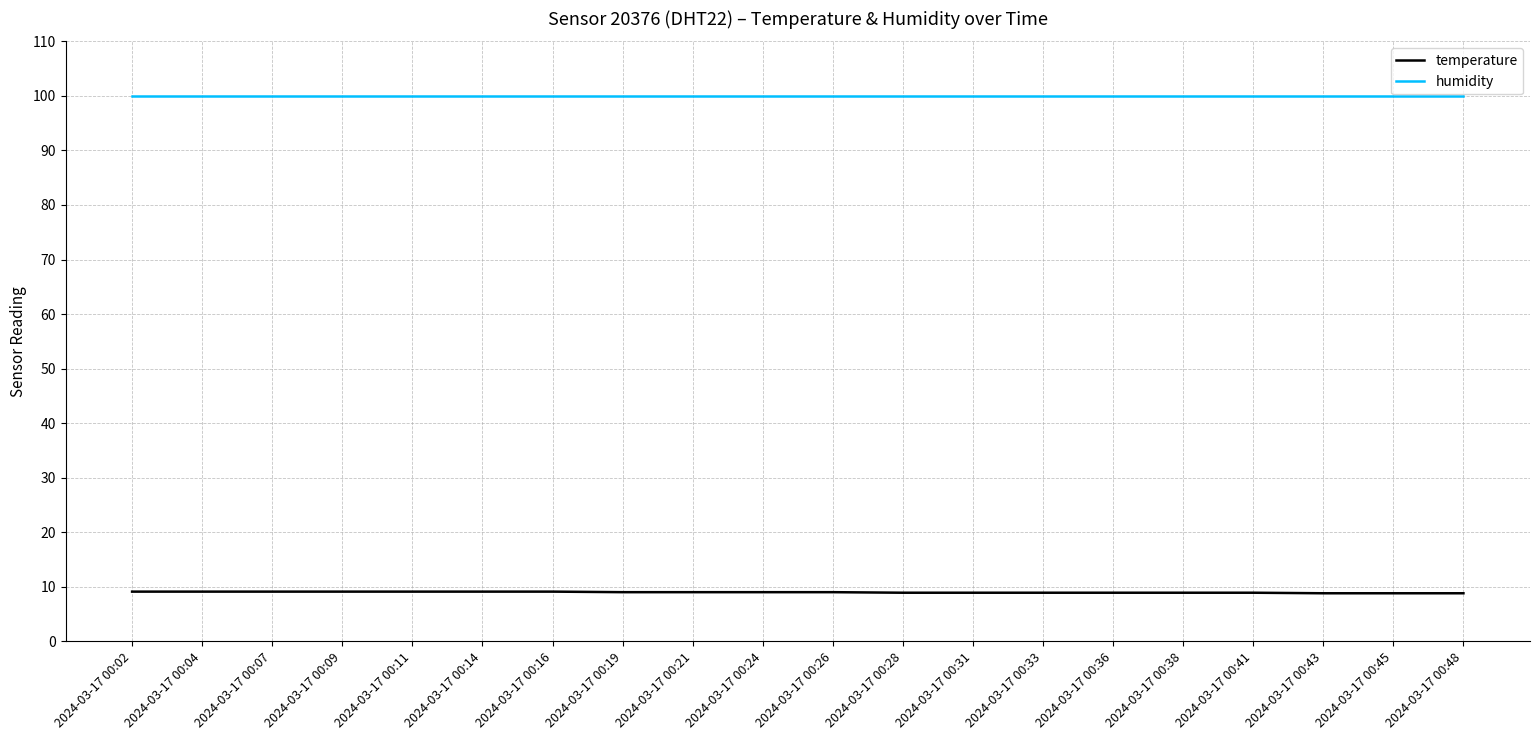

True or false: humidity and temperature intersect in this chart.

False